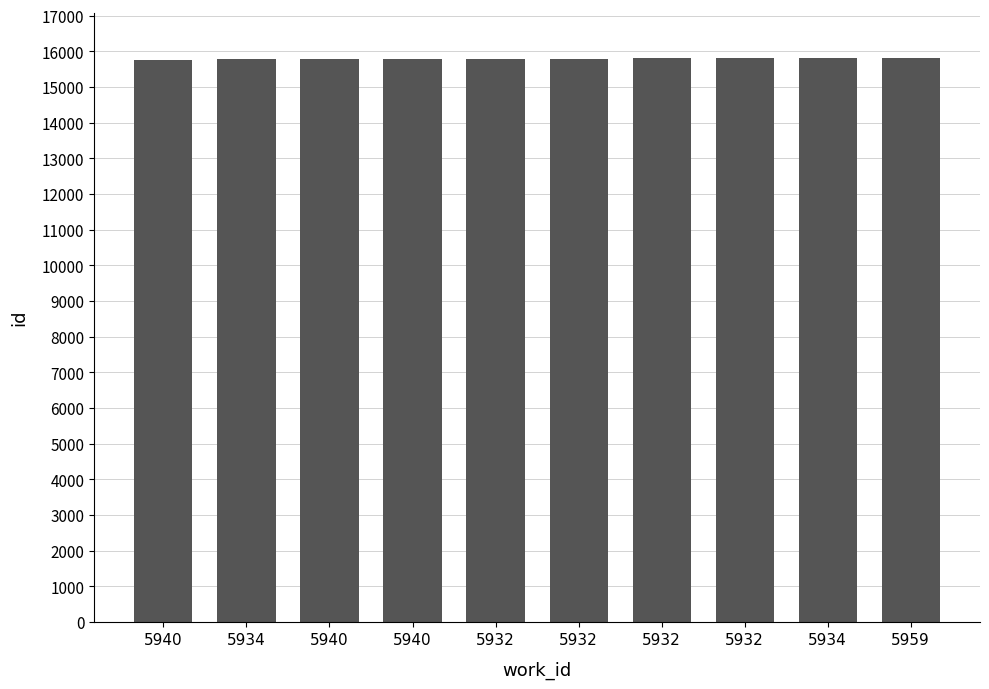

How many values are below 15799?

5